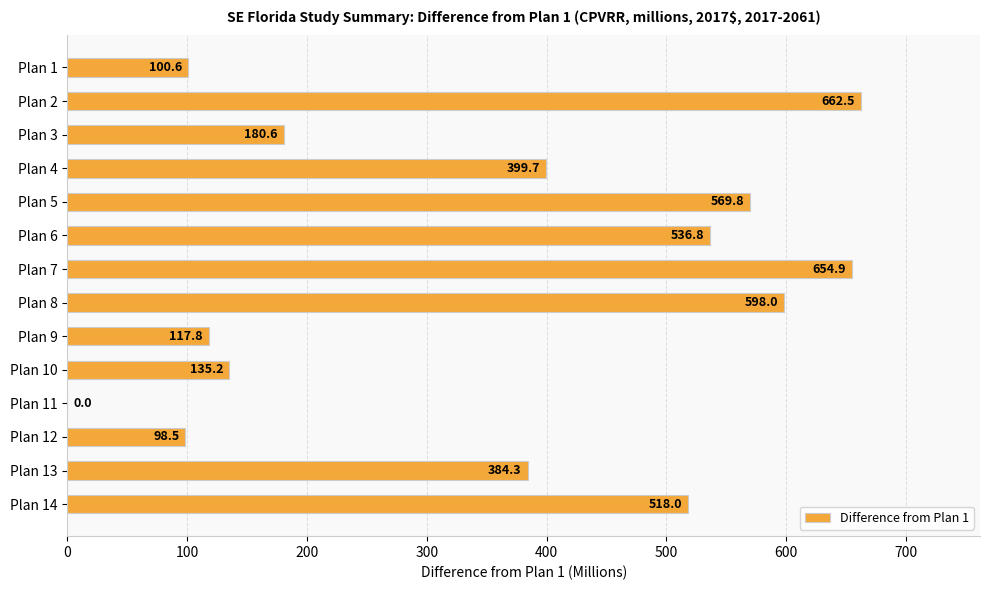

The chart shows a value of 751.4 at Plan 6. True or false?

False